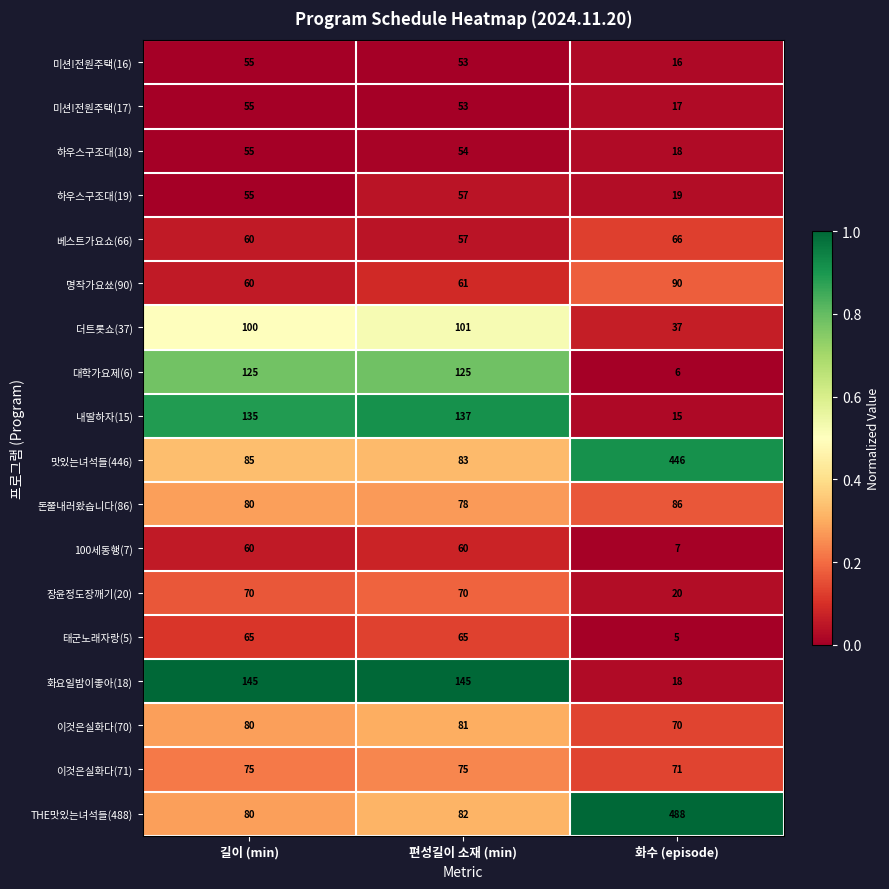

What is the spread (max minus min) of values at 편성길이 소재 (min)?

92